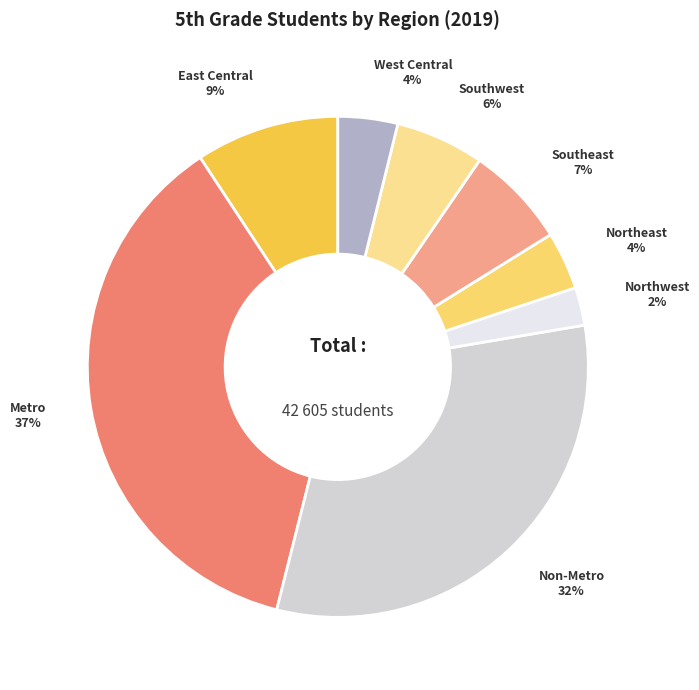

How many segments does this pie chart have?

8